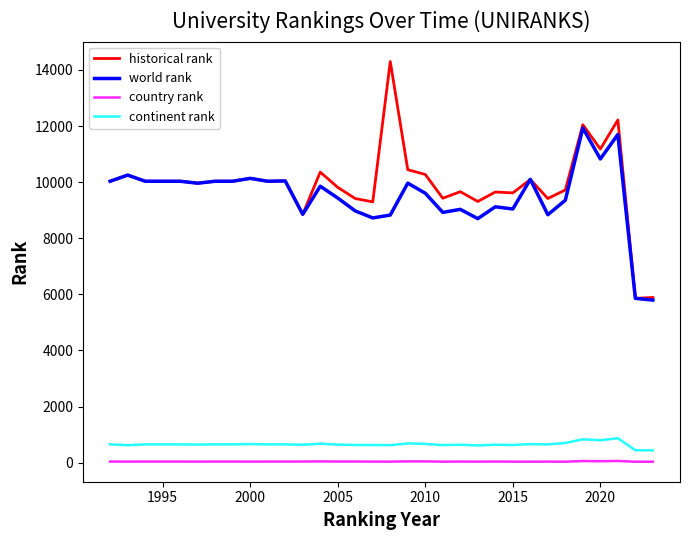

Which series has the widest spread of values?

historical rank